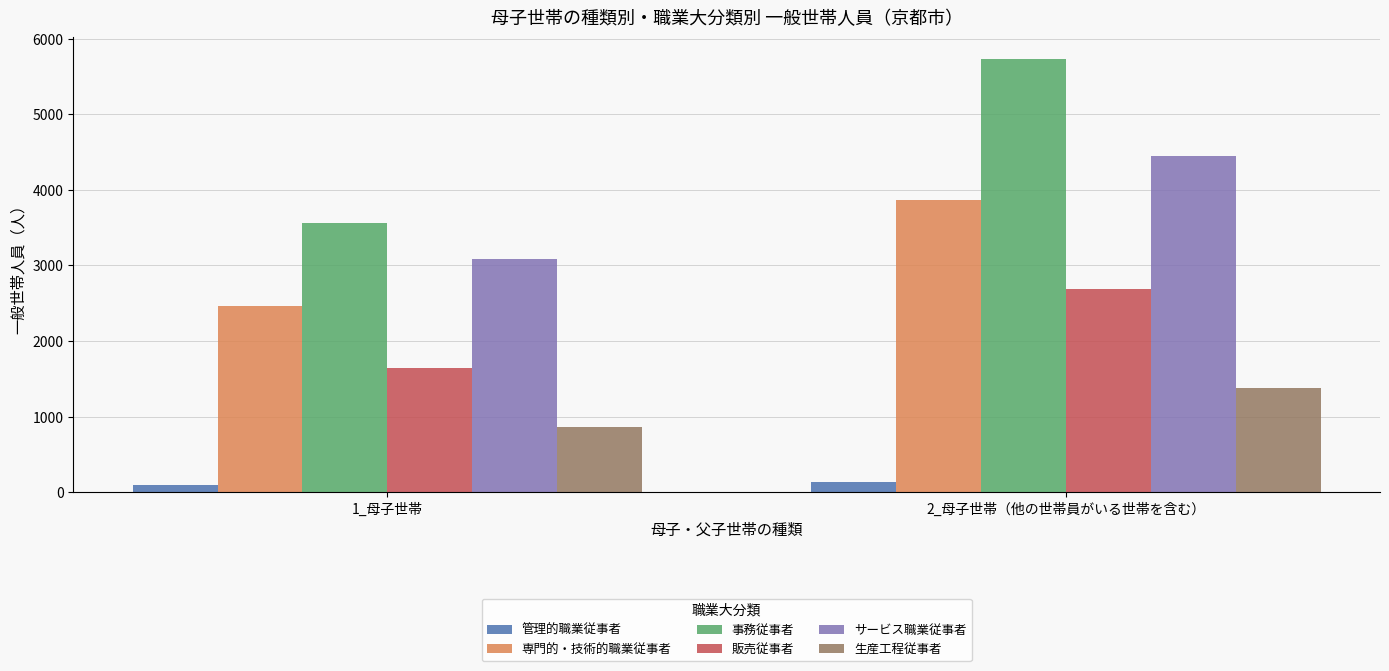

How many values in the 事務従事者 series are below 5729?

1